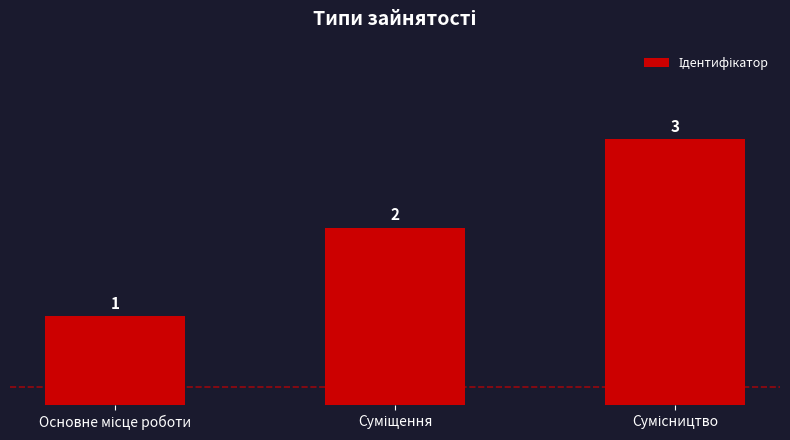

How many values are between 1 and 3?

3